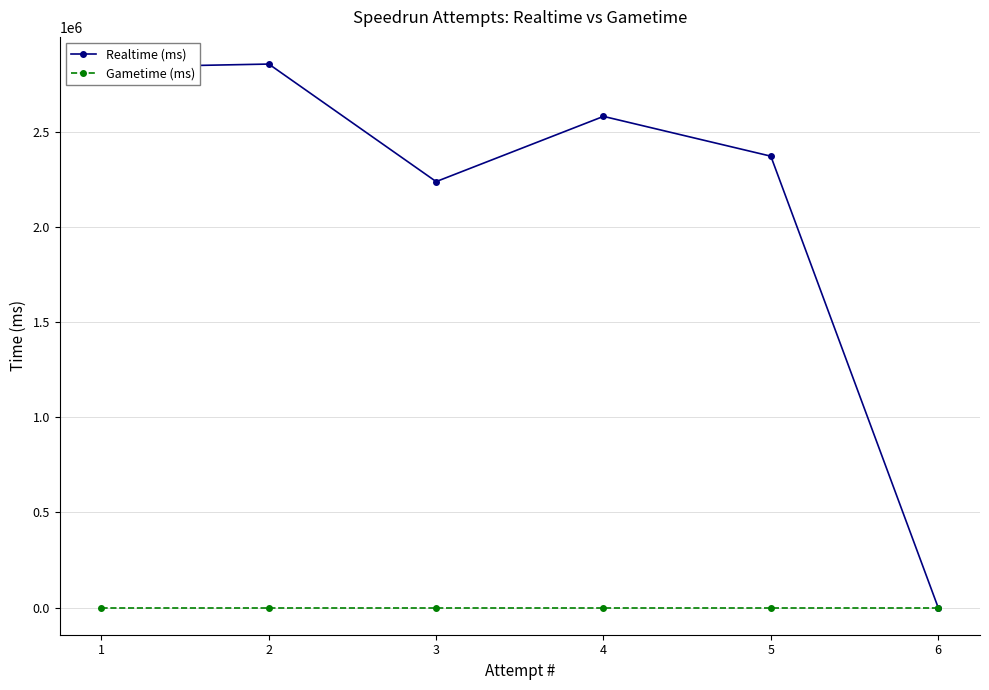

Is the value of Realtime (ms) at 5 greater than the value of Gametime (ms) at 6?

Yes